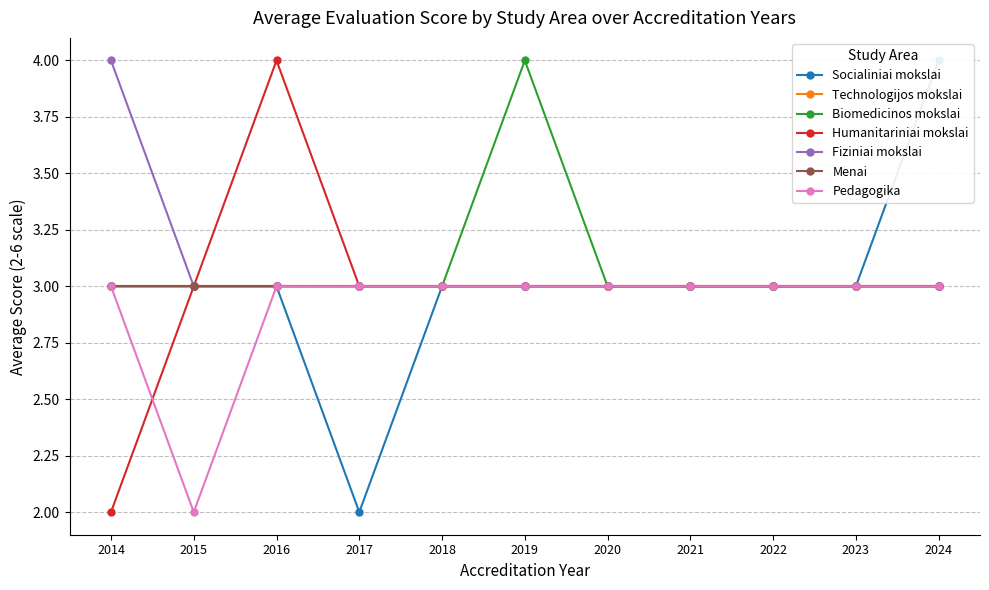

True or false: Humanitariniai mokslai and Biomedicinos mokslai intersect in this chart.

False